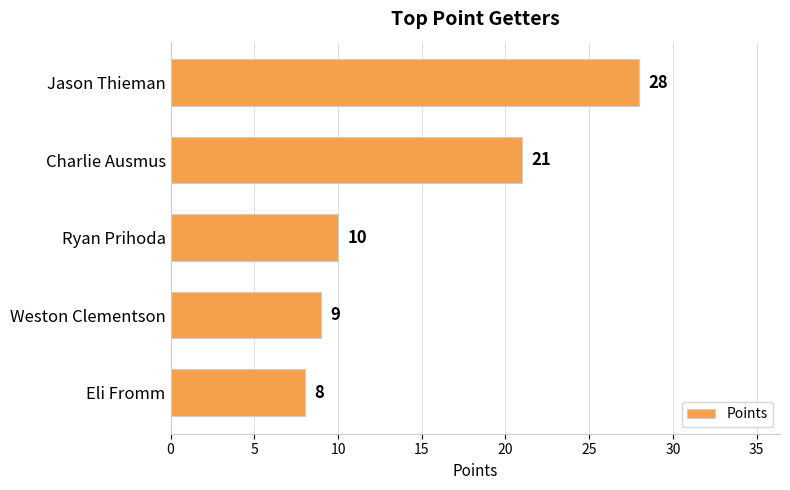

True or false: the data shows 21 at Charlie Ausmus.

True